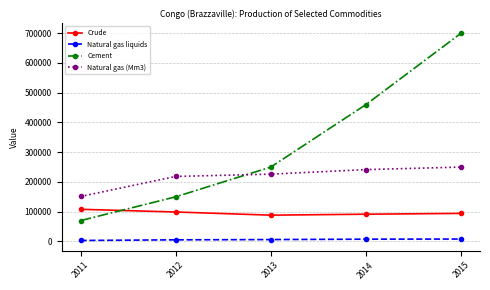

What are all the series names shown in the legend?

Crude, Natural gas liquids, Cement, Natural gas (Mm3)